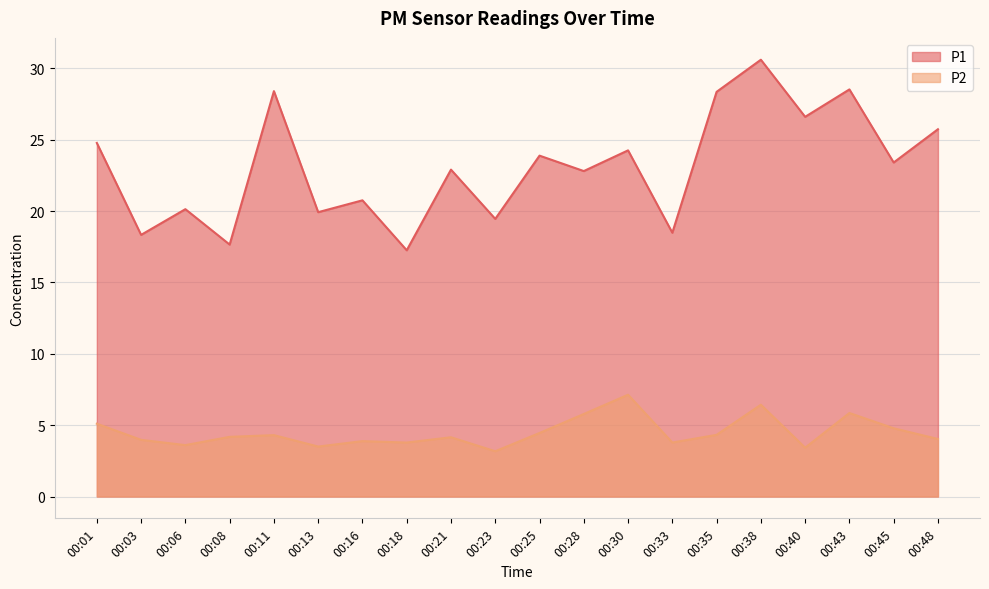

The value of P2 at 00:03 is 5.4. True or false?

False